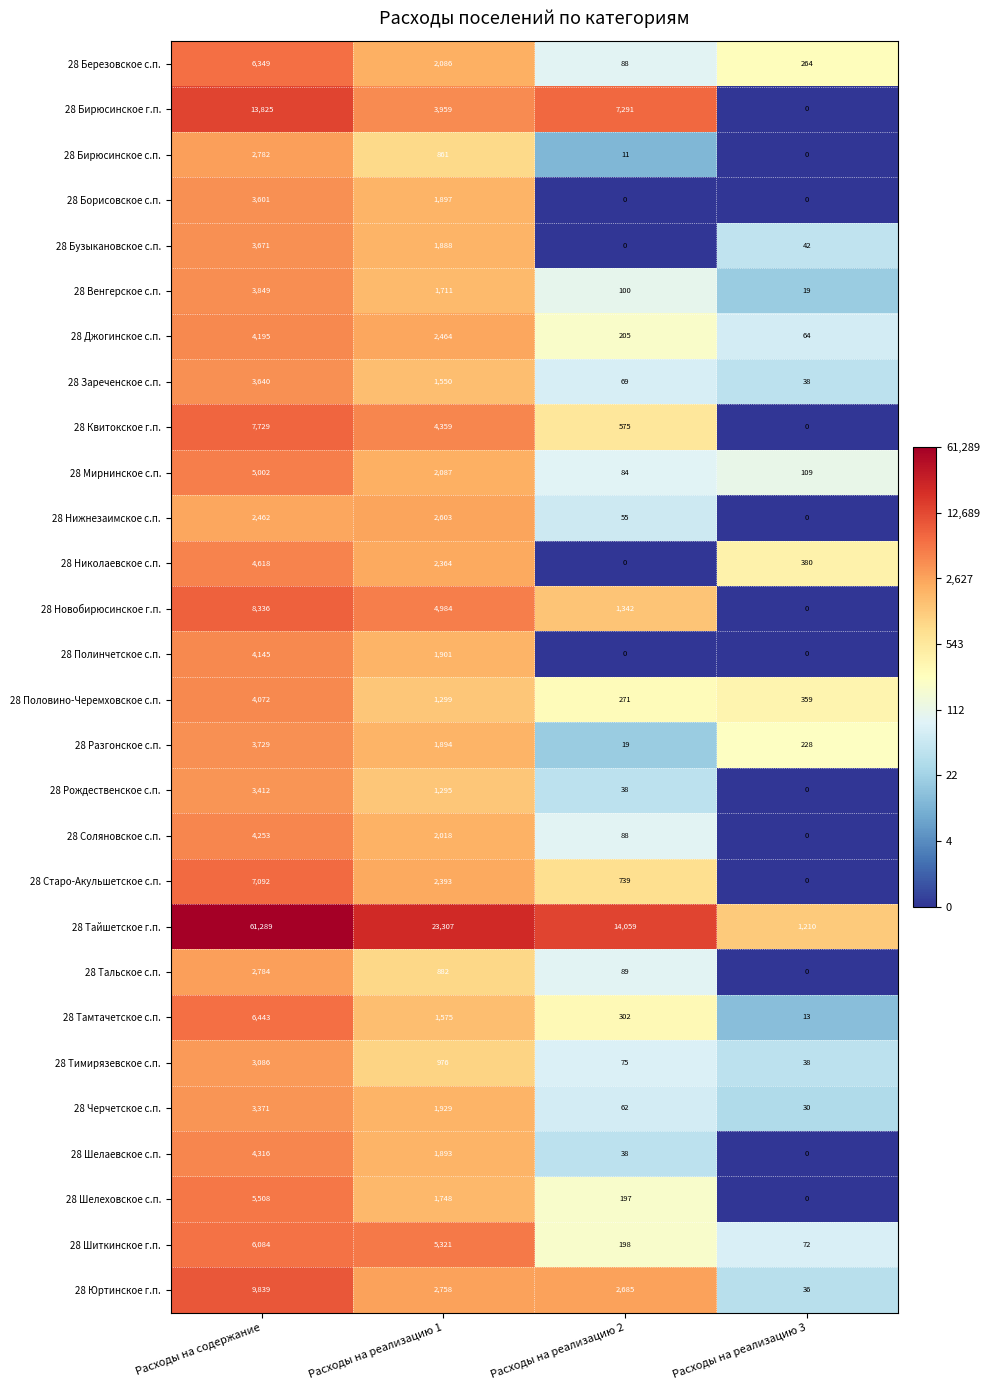

List the series in order of their peak value, highest first.

28 Тайшетское г.п., 28 Бирюсинское г.п., 28 Юртинское г.п., 28 Новобирюсинское г.п., 28 Квитокское г.п., 28 Старо-Акульшетское с.п., 28 Тамтачетское с.п., 28 Березовское с.п., 28 Шиткинское г.п., 28 Шелеховское с.п., 28 Мирнинское с.п., 28 Николаевское с.п., 28 Шелаевское с.п., 28 Соляновское с.п., 28 Джогинское с.п., 28 Полинчетское с.п., 28 Половино-Черемховское с.п., 28 Венгерское с.п., 28 Разгонское с.п., 28 Бузыкановское с.п., 28 Зареченское с.п., 28 Борисовское с.п., 28 Рождественское с.п., 28 Черчетское с.п., 28 Тимирязевское с.п., 28 Тальское с.п., 28 Бирюсинское с.п., 28 Нижнезаимское с.п.